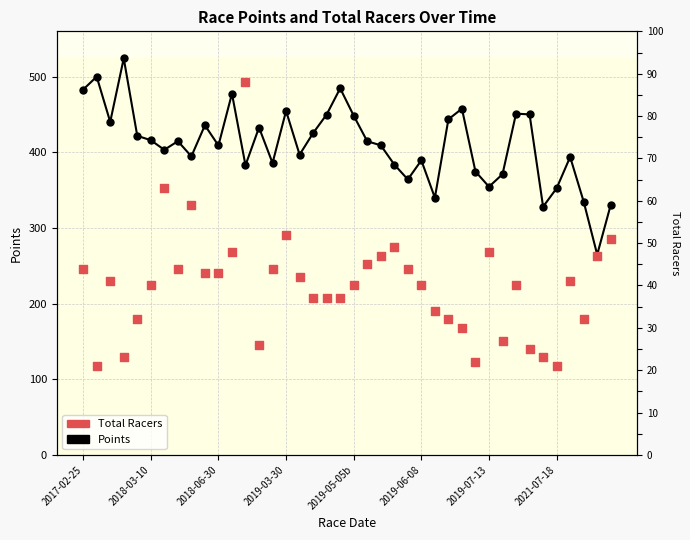

What is the total value across all series at 2019-03-30?

506.7